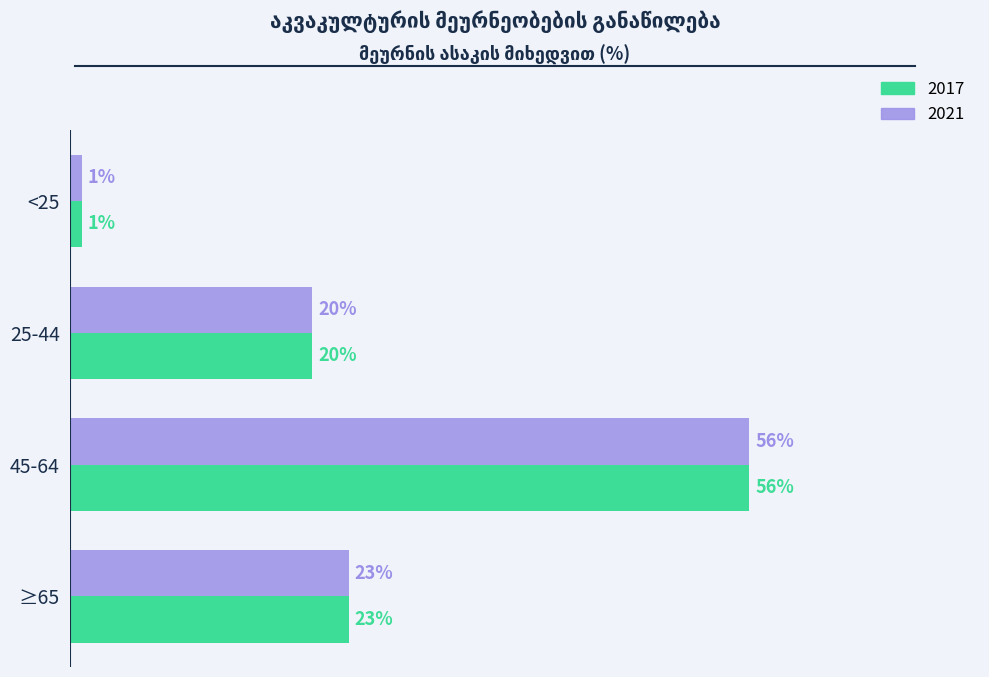

Is the value of 2017 at ≥65 greater than the value of 2021 at <25?

Yes